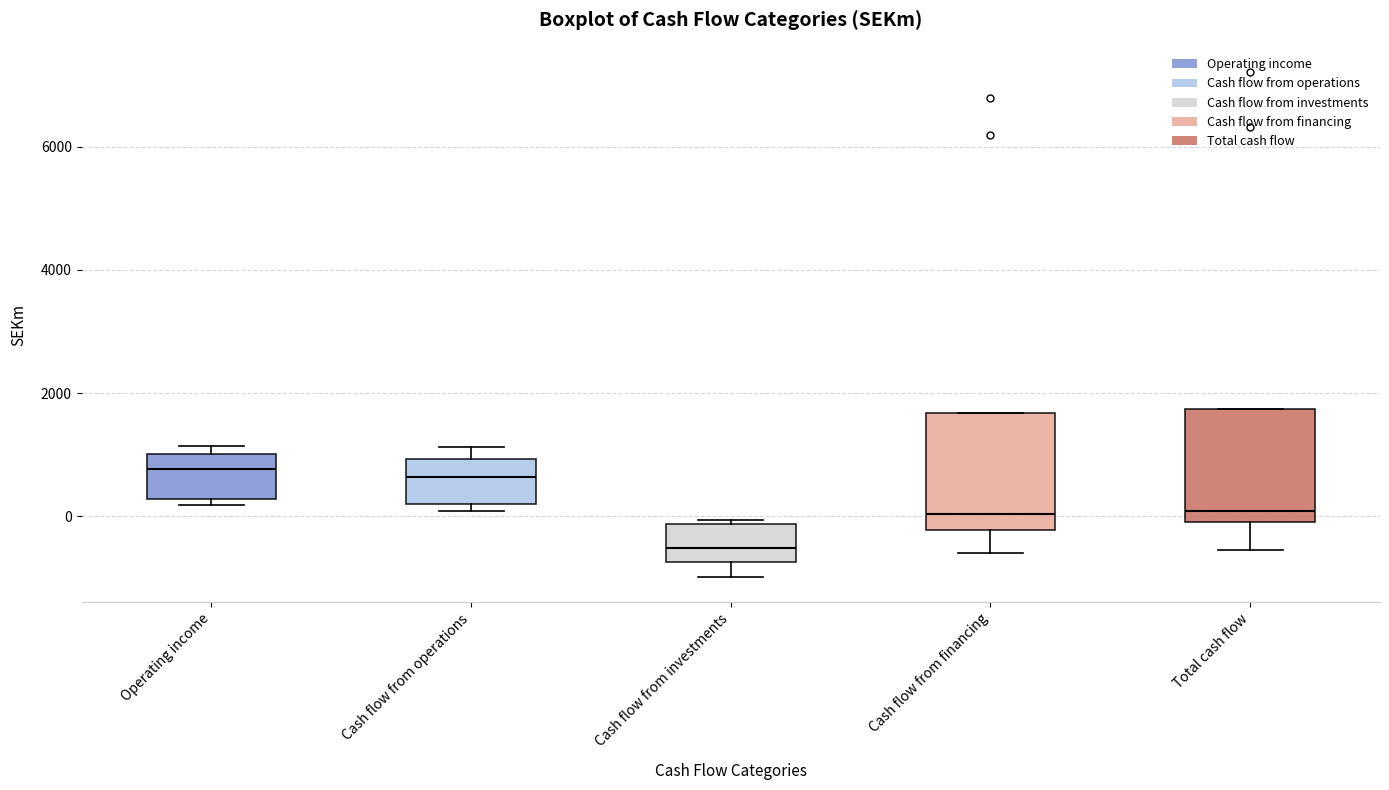

Reading left to right, read every box against the y-axis: the position of its median line, the range the box covers, and the ends of its whiskers. The values are not printed on the chart, so give them approximately, as read against the axis.

Operating income: median 800, box 200 to 1000, whiskers 200 (just below the box's lower edge) to 1200
Cash flow from operations: median 600, box 200 to 1000, whiskers 0 to 1200
Cash flow from investments: median -600, box -800 to -200, whiskers -1000 to 0
Cash flow from financing: median 0, box -200 to 1600, whiskers -600 to 1600
Total cash flow: median 0 (just above the box's lower edge), box 0 to 1800, whiskers -600 to 1800